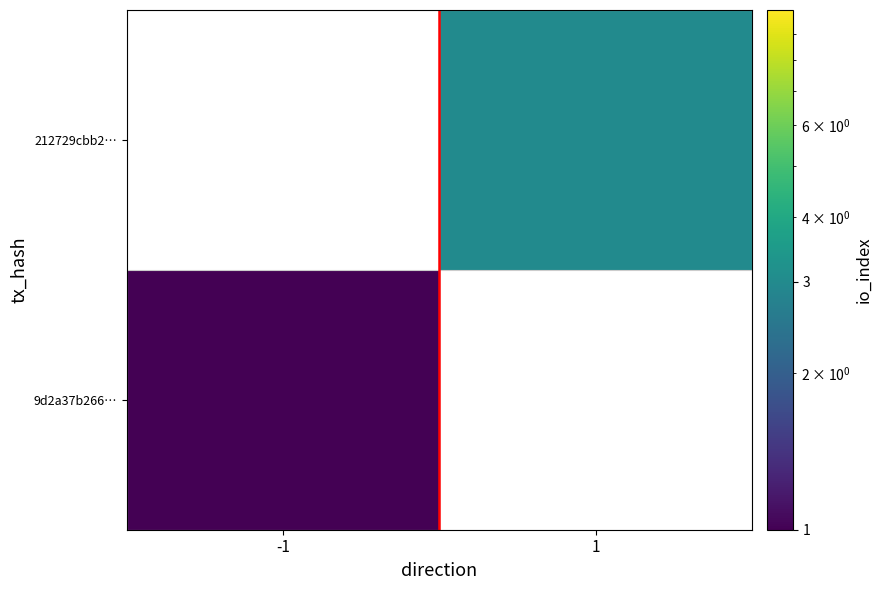

How many data points does each series have?

2